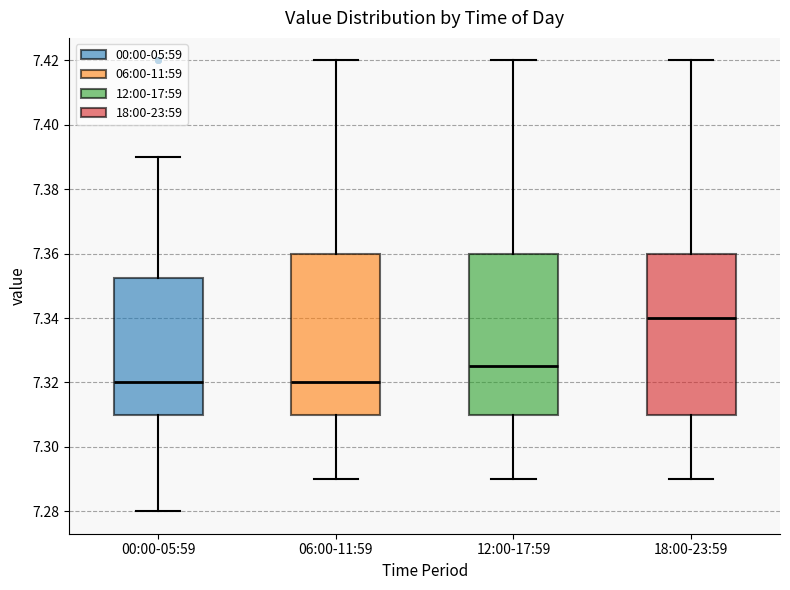

Where does the median line of the box for 18:00-23:59 sit on the y-axis? The values are not printed on the chart, so give them approximately, as read against the axis.

7.340